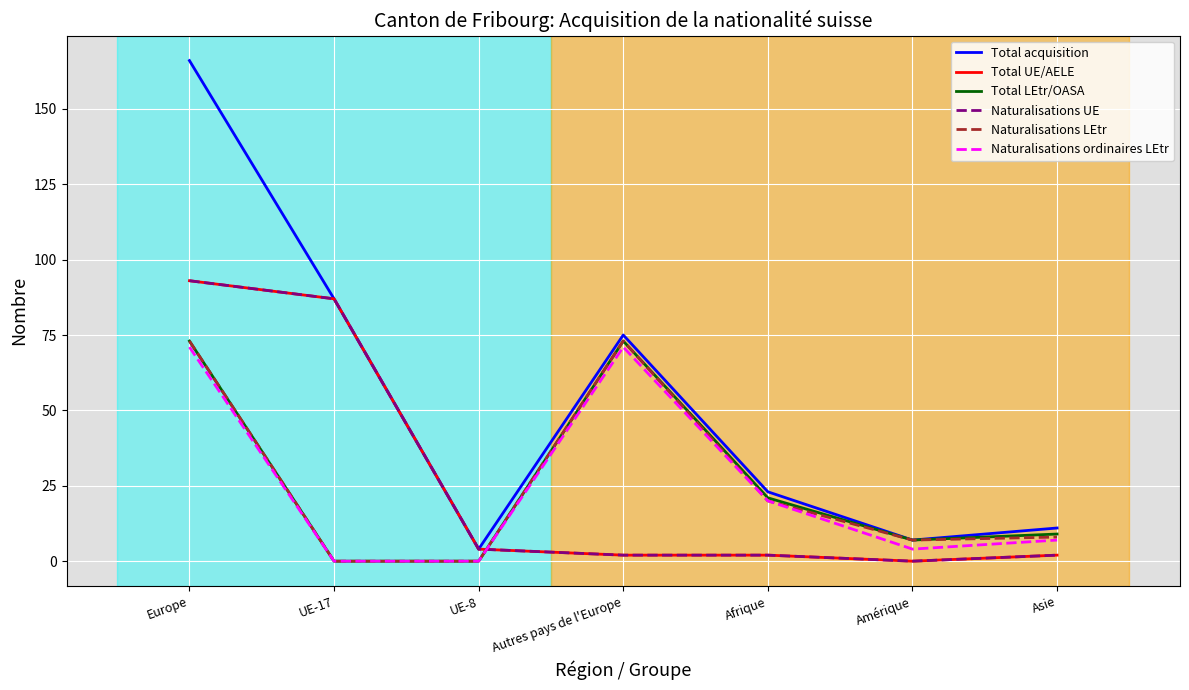

Rank the categories by Total LEtr/OASA value from highest to lowest.

Europe, Autres pays de l'Europe, Afrique, Asie, Amérique, UE-17, UE-8